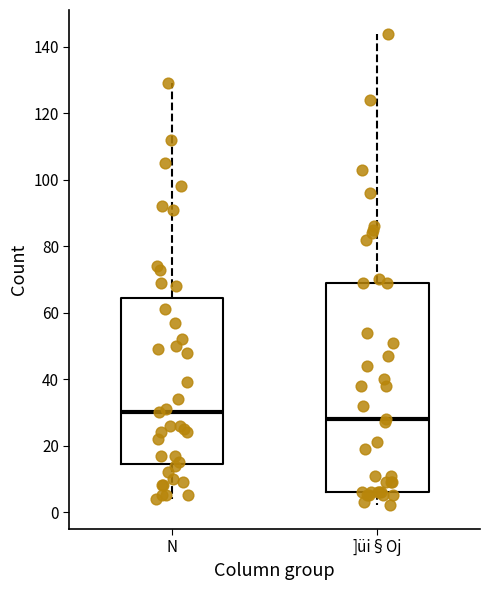

Reading left to right, transcribe this box plot: for each box, give where its median line is, the range the box spans, and where its two whiskers end, as read against the y-axis. The values are not printed on the chart, so give them approximately, as read against the axis.

N: median 30, box 14 to 64, whiskers 4 to 130
]üi§Oj: median 28, box 6 to 70, whiskers 2 to 144